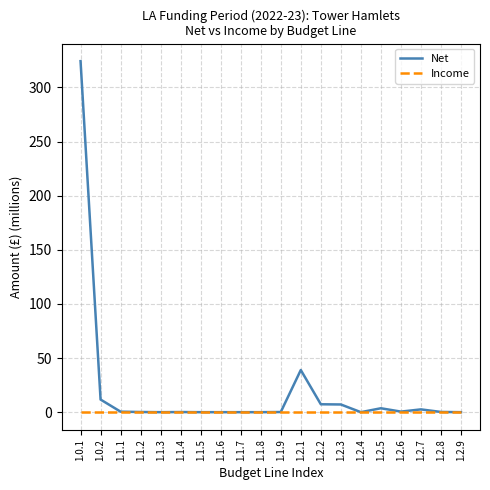

Which series has the largest total across all categories?

Net